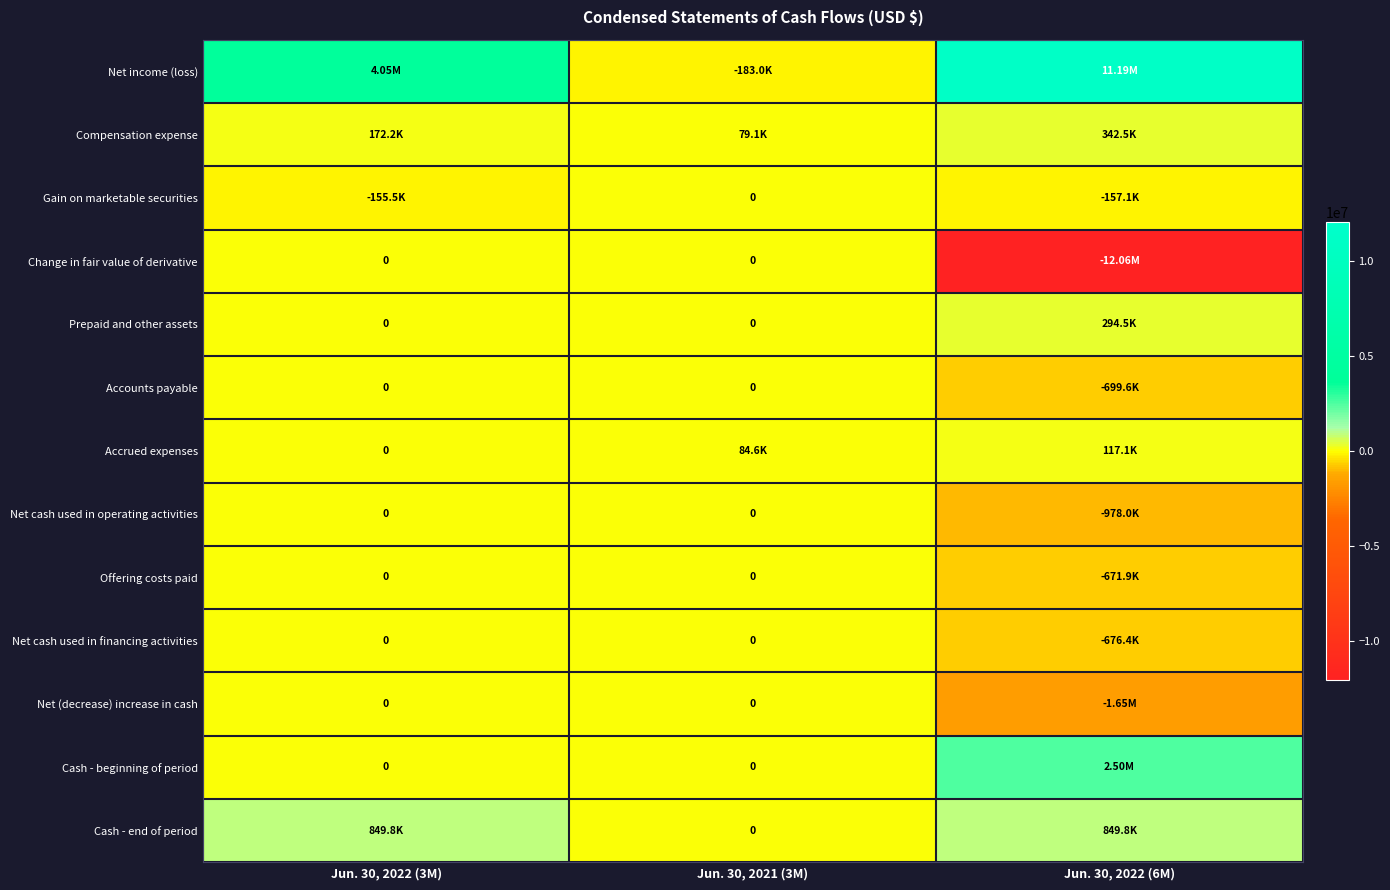

Which has a higher value, Jun. 30, 2021 (3M) or Jun. 30, 2022 (6M)?

Jun. 30, 2022 (6M)